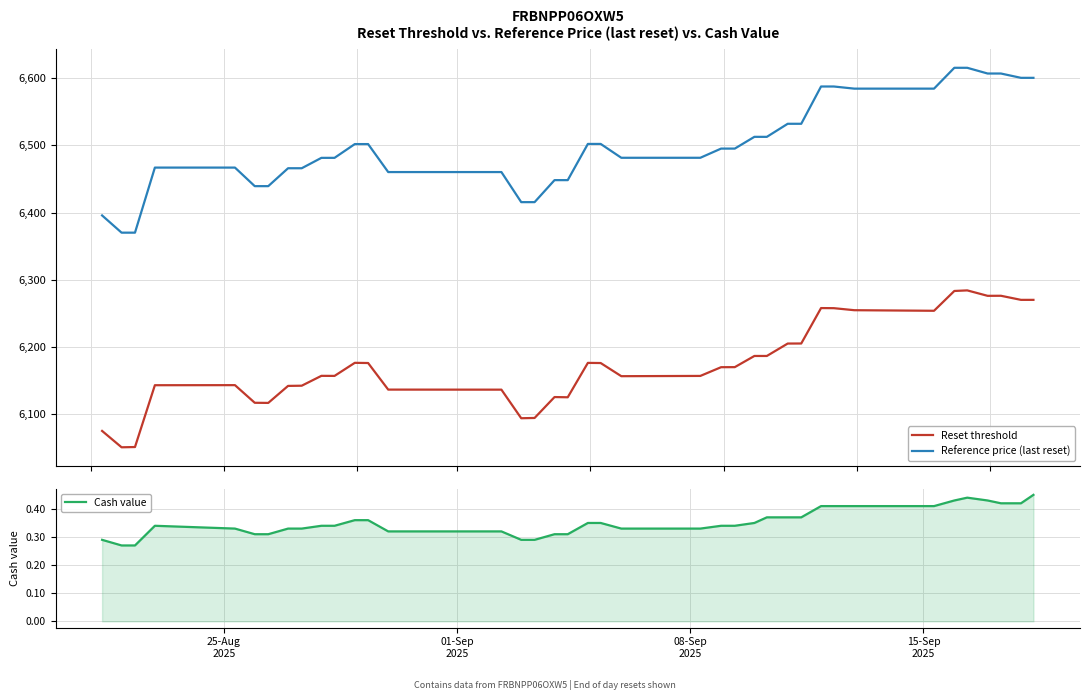

True or false: Reset threshold and Reference price (last reset) cross at least once.

False